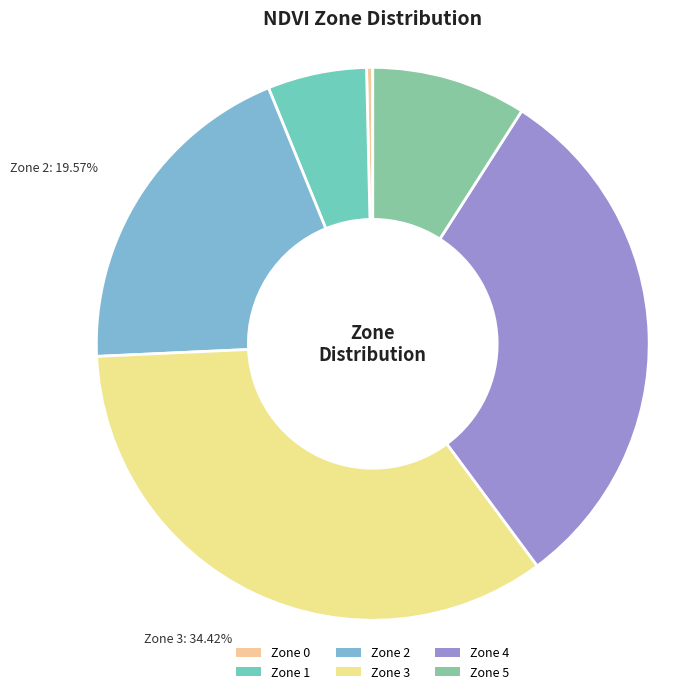

How many segments does this pie chart have?

6